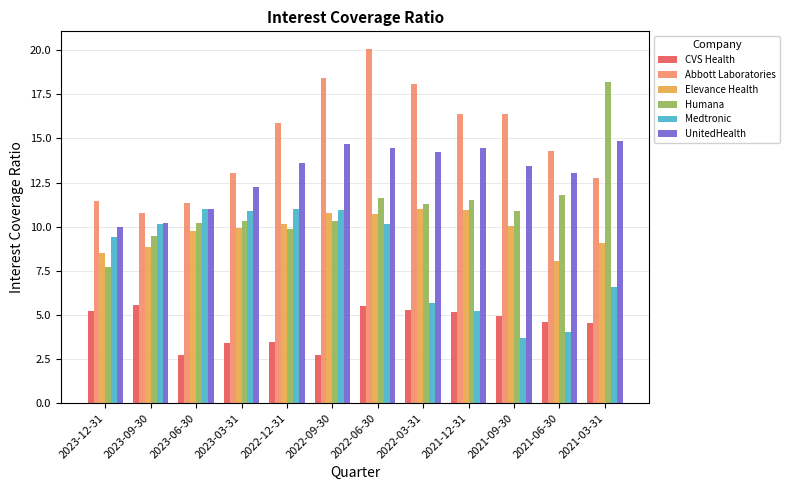

At which label does Medtronic reach its minimum?

2021-09-30